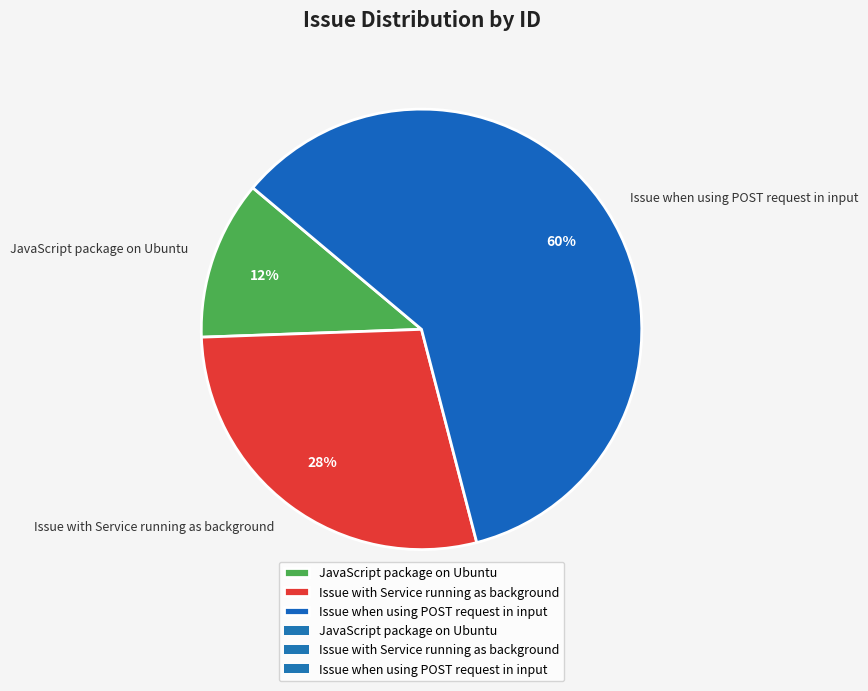

To the nearest percent, what portion does Issue when using POST request in input represent?

60%